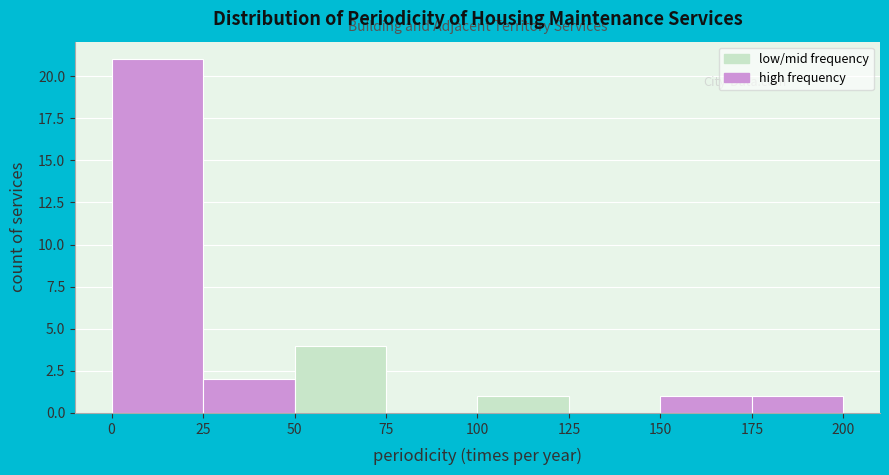

Reading left to right, list every bar in this chart as the range it spans on the x-axis followed by its height. The values are not printed on the chart, so give them approximately, as read against the axis.

0 to 25: 21
25 to 50: 2
50 to 75: 4
75 to 100: 0
100 to 125: 1
125 to 150: 0
150 to 175: 1
175 to 200: 1